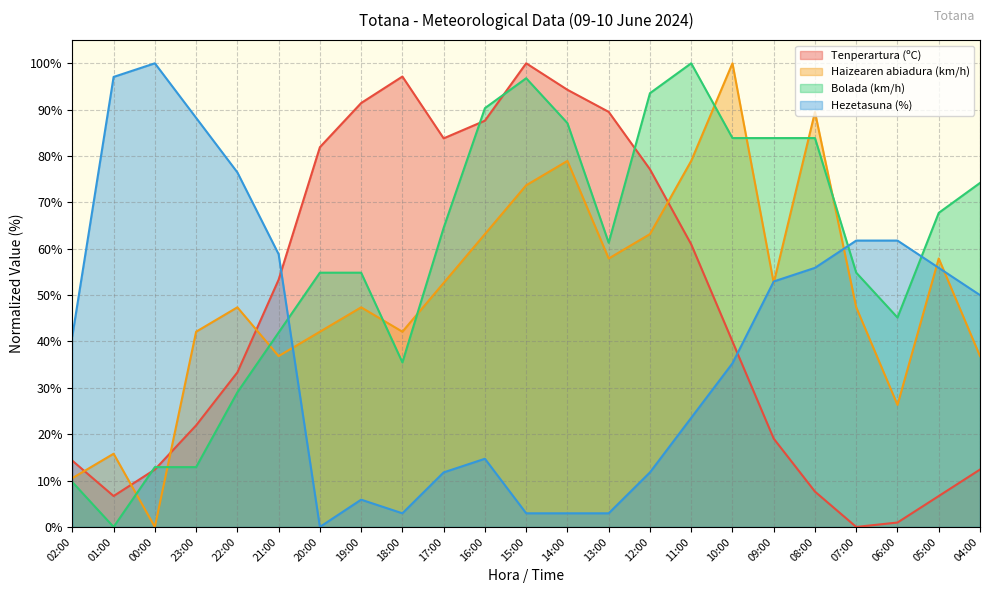

True or false: Haizearen abiadura (km/h) has more than 1 points higher than both neighbors.

True